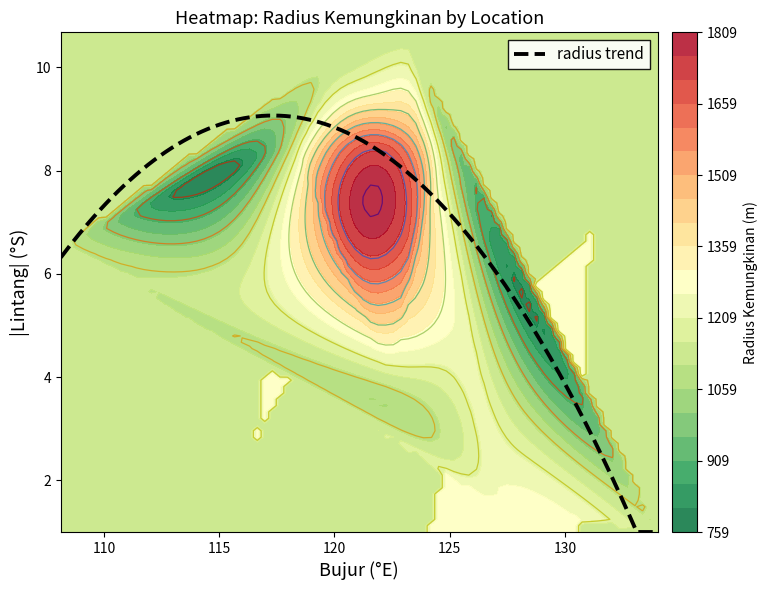

What is the minimum value for radius trend?

1.0